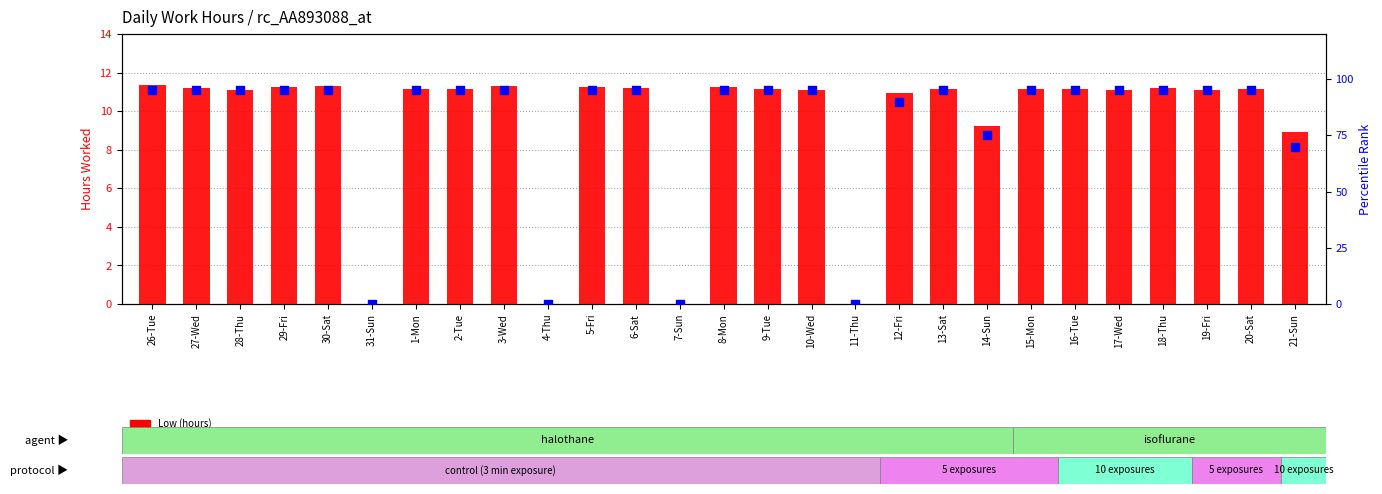

At how many categories does at least one series exceed 86?

21